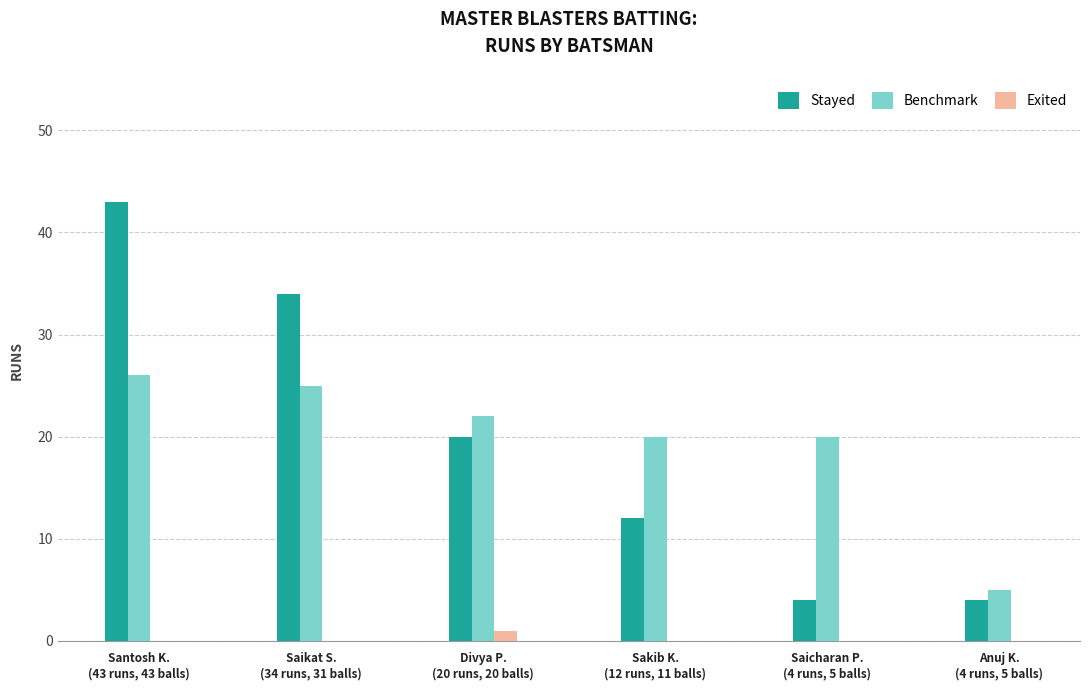

How many data points does each series have?

6